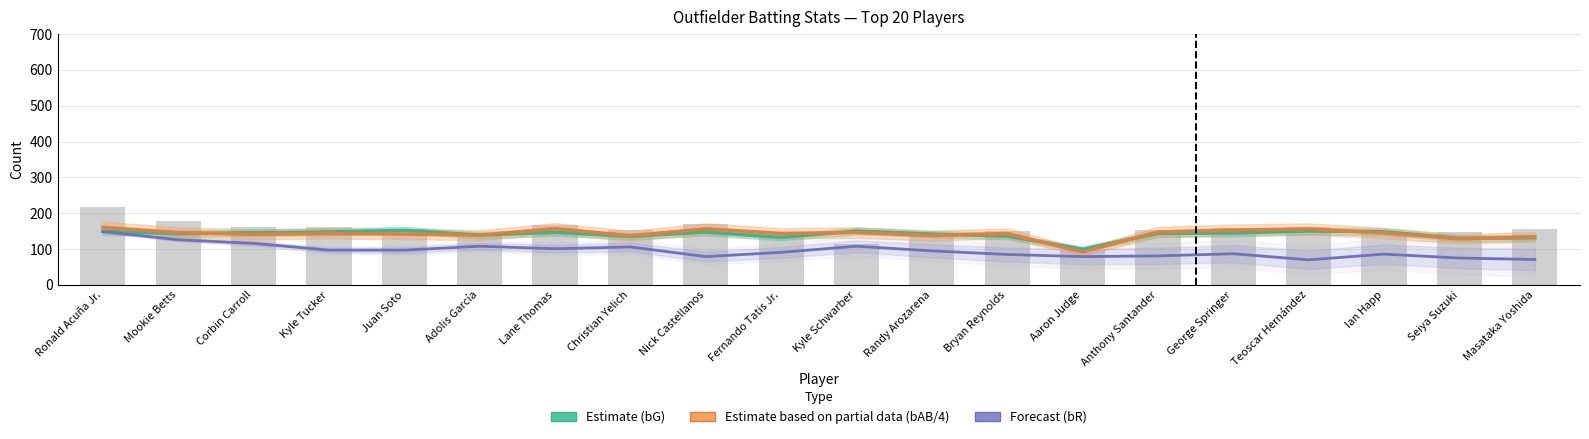

What are all the series names shown in the legend?

Estimate (bG), Estimate based on partial data (bAB/4), Forecast (bR)